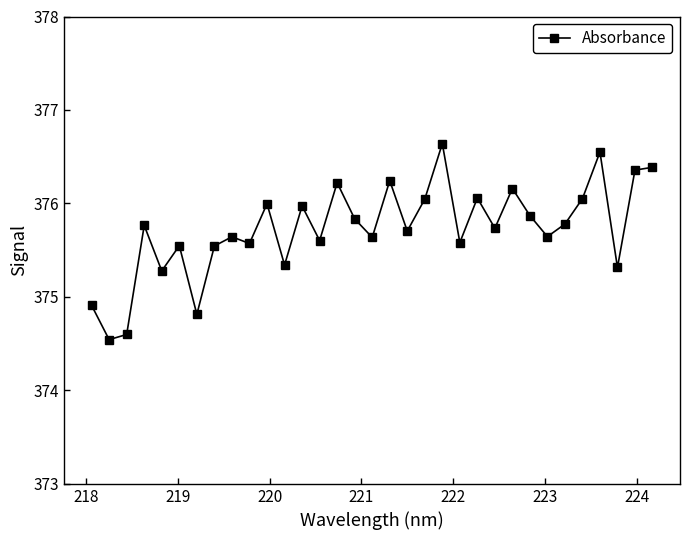

What is the value of the 29th point from the left?

376.1